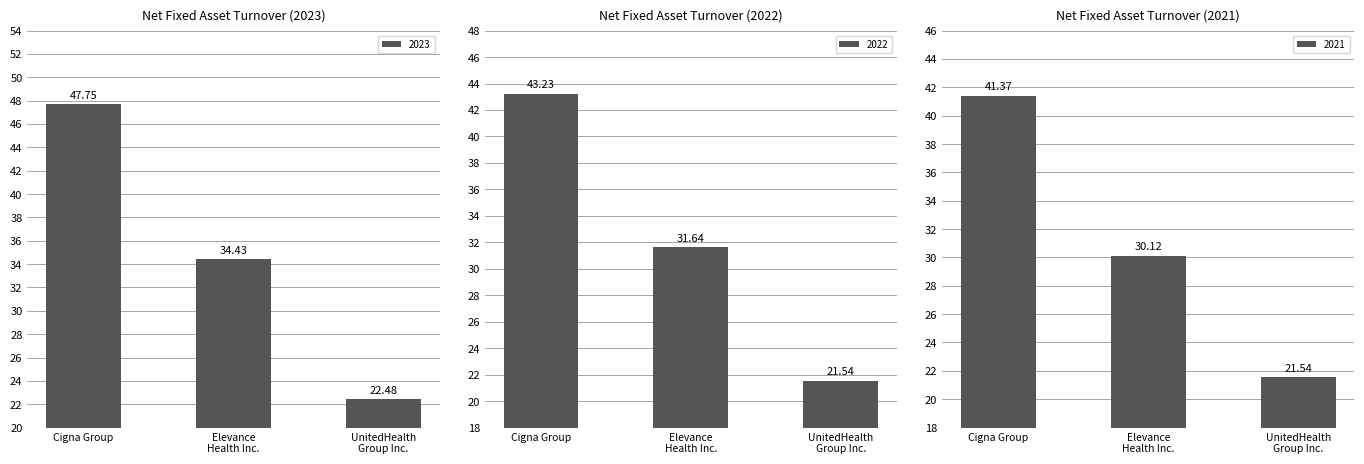

Reading right to left, what are all the values shown in this chart?

2023: UnitedHealth
Group Inc.=22.5	Elevance
Health Inc.=34.4	Cigna Group=47.8
2022: UnitedHealth
Group Inc.=21.5	Elevance
Health Inc.=31.6	Cigna Group=43.2
2021: UnitedHealth
Group Inc.=21.5	Elevance
Health Inc.=30.1	Cigna Group=41.4